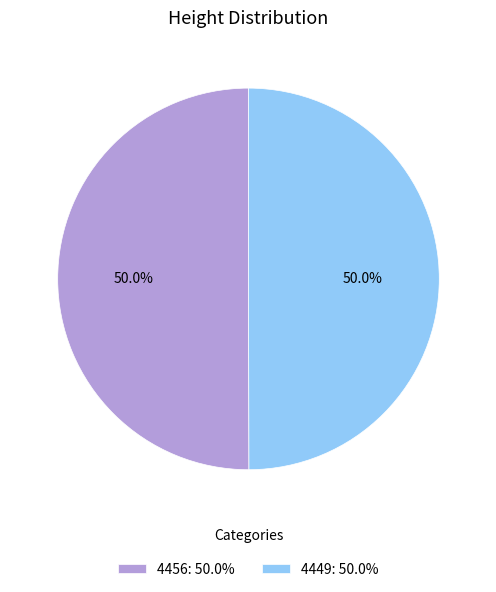

The 4456 slice represents 50% of the pie. True or false?

True